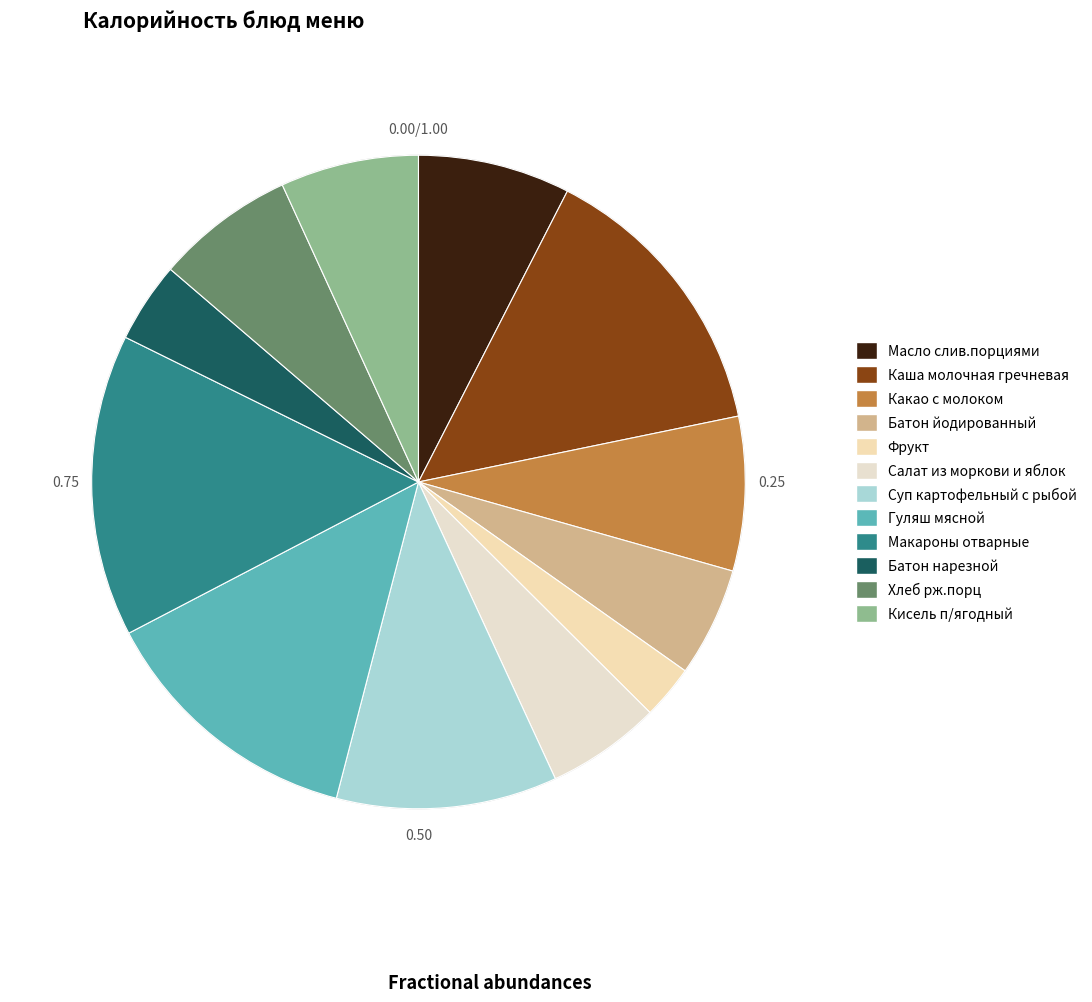

Rank the categories by value from highest to lowest.

Макароны отварные, Каша молочная гречневая, Гуляш мясной, Суп картофельный с рыбой, Какао с молоком, Масло слив.порциями, Хлеб рж.порц, Кисель п/ягодный, Салат из моркови и яблок, Батон йодированный, Батон нарезной, Фрукт